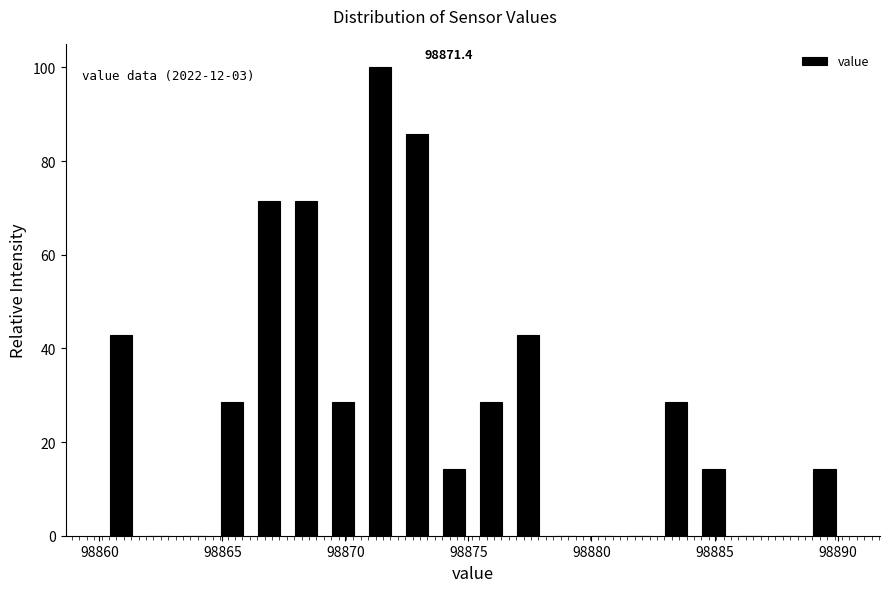

Around what value on the x-axis is the tallest bar? Give the approximate position of its centre, as read against the axis.

98871.5